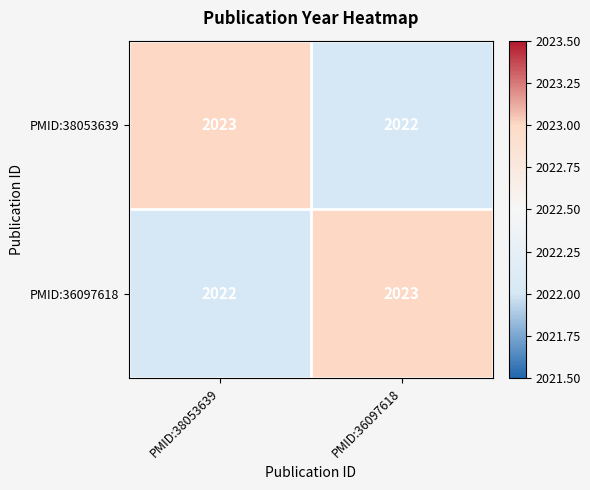

What is the total value across all series at PMID:38053639?

4045